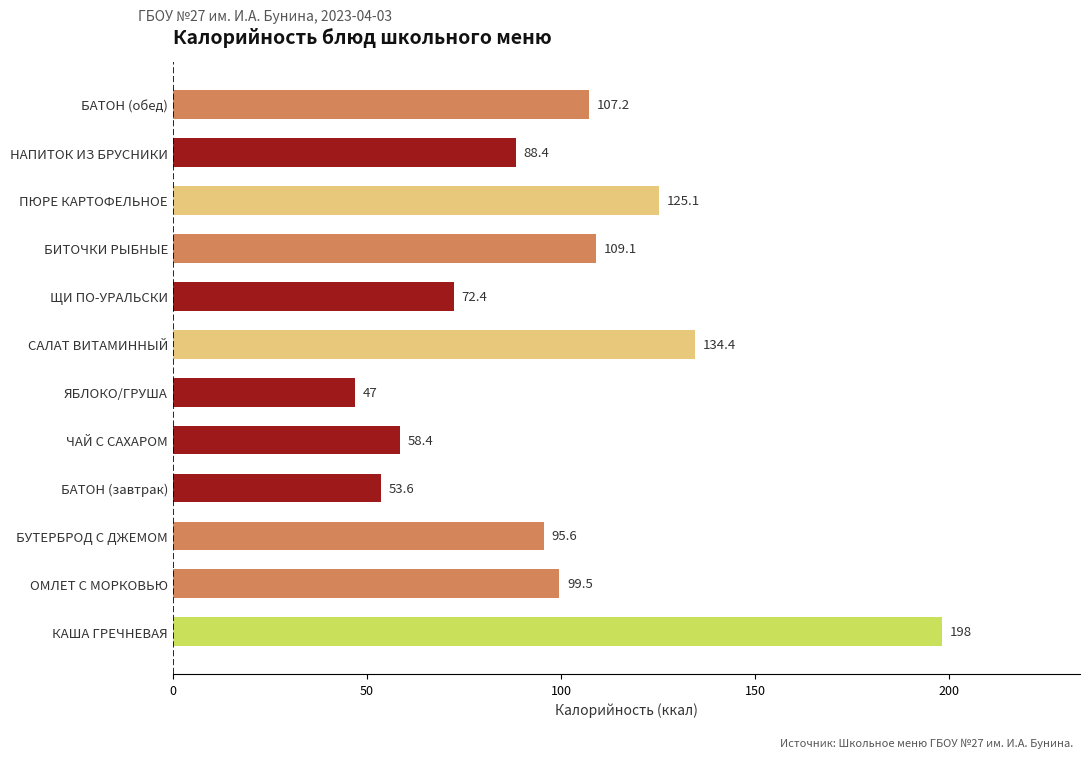

Rank the categories by value from lowest to highest.

ЯБЛОКО/ГРУША, БАТОН (завтрак), ЧАЙ С САХАРОМ, ЩИ ПО-УРАЛЬСКИ, НАПИТОК ИЗ БРУСНИКИ, БУТЕРБРОД С ДЖЕМОМ, ОМЛЕТ С МОРКОВЬЮ, БАТОН (обед), БИТОЧКИ РЫБНЫЕ, ПЮРЕ КАРТОФЕЛЬНОЕ, САЛАТ ВИТАМИННЫЙ, КАША ГРЕЧНЕВАЯ